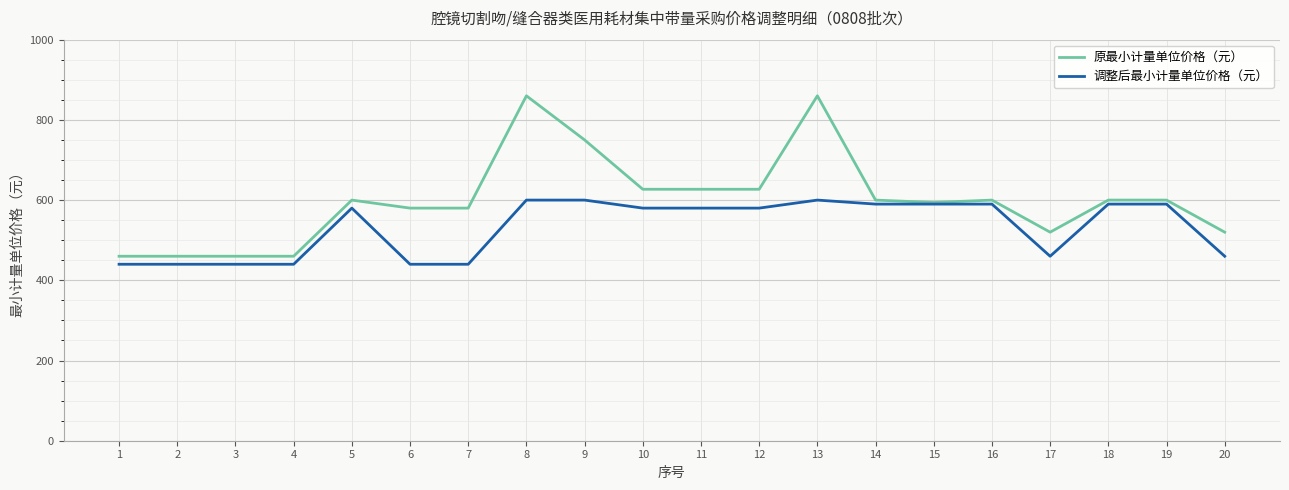

Rank the series at 13 from lowest to highest value.

调整后最小计量单位价格（元）, 原最小计量单位价格（元）